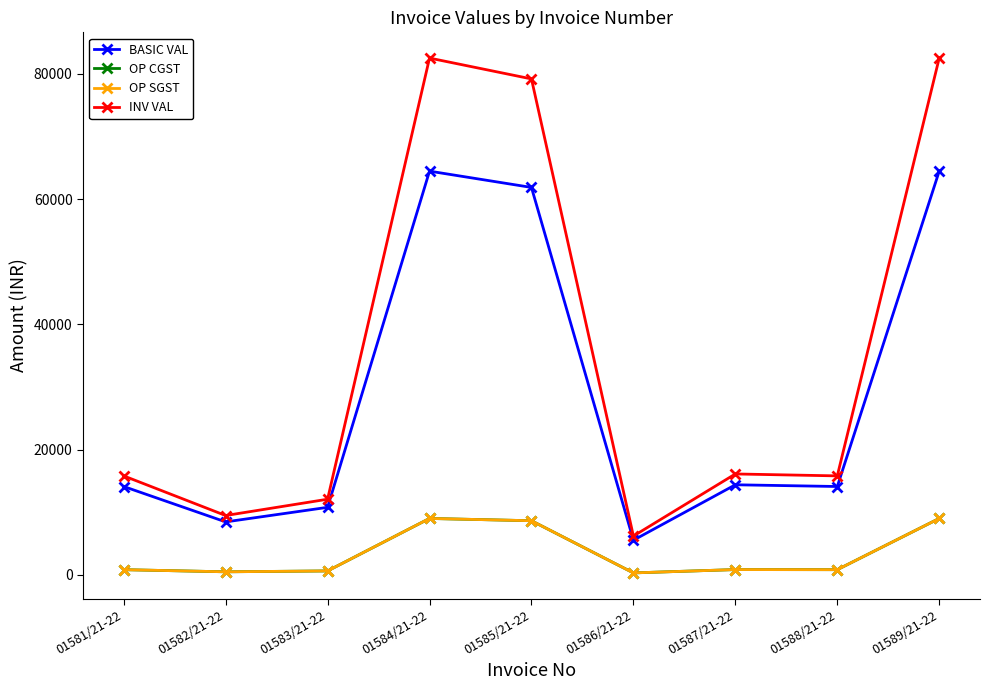

The INV VAL series shows 79188.5 at 01585/21-22. True or false?

True